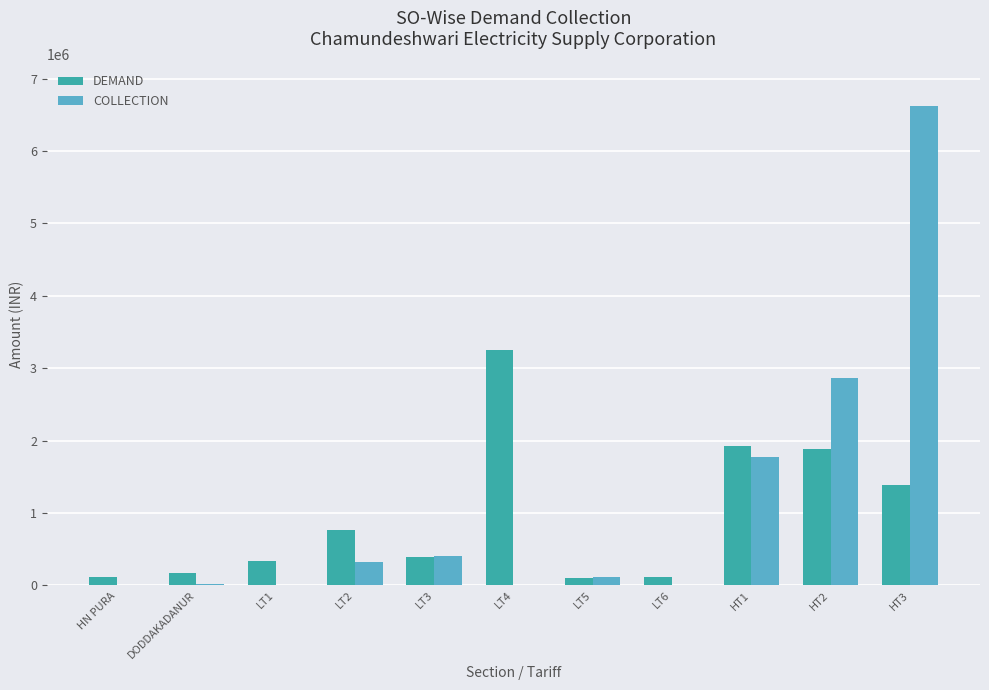

Is the value of COLLECTION at HT2 greater than the value of DEMAND at LT3?

Yes